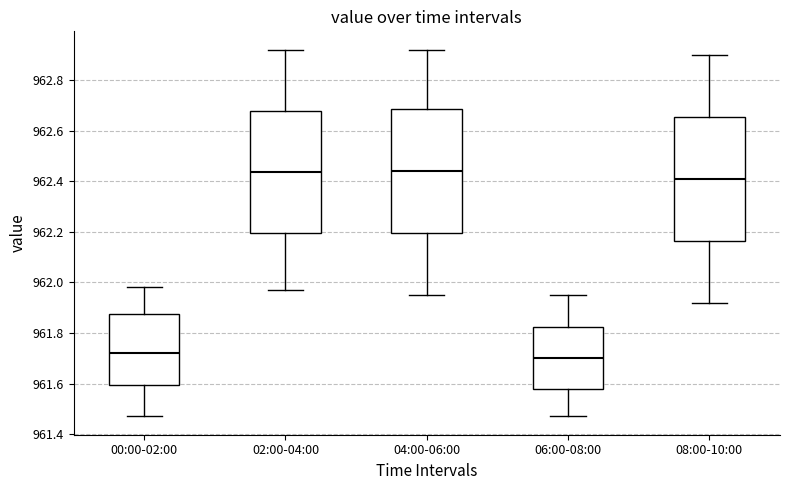

Reading left to right, transcribe this box plot: for each box, give where its median line is, the range the box spans, and where its two whiskers end, as read against the y-axis. The values are not printed on the chart, so give them approximately, as read against the axis.

00:00-02:00: median 961.72, box 961.60 to 961.88, whiskers 961.48 to 961.98
02:00-04:00: median 962.44, box 962.20 to 962.68, whiskers 961.98 to 962.92
04:00-06:00: median 962.44, box 962.20 to 962.68, whiskers 961.96 to 962.92
06:00-08:00: median 961.70, box 961.58 to 961.82, whiskers 961.48 to 961.96
08:00-10:00: median 962.42, box 962.16 to 962.66, whiskers 961.92 to 962.90